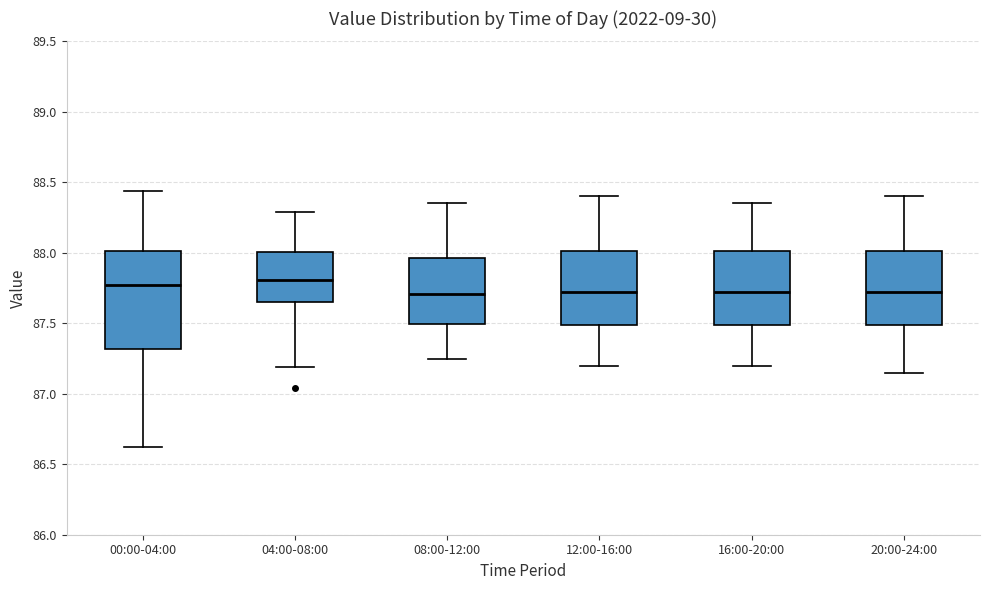

Reading left to right, read every box against the y-axis: the position of its median line, the range the box covers, and the ends of its whiskers. The values are not printed on the chart, so give them approximately, as read against the axis.

00:00-04:00: median 87.80, box 87.30 to 88.00, whiskers 86.60 to 88.45
04:00-08:00: median 87.80, box 87.65 to 88.00, whiskers 87.20 to 88.30
08:00-12:00: median 87.70, box 87.50 to 87.95, whiskers 87.25 to 88.35
12:00-16:00: median 87.75, box 87.50 to 88.00, whiskers 87.20 to 88.40
16:00-20:00: median 87.75, box 87.50 to 88.00, whiskers 87.20 to 88.35
20:00-24:00: median 87.75, box 87.50 to 88.00, whiskers 87.15 to 88.40